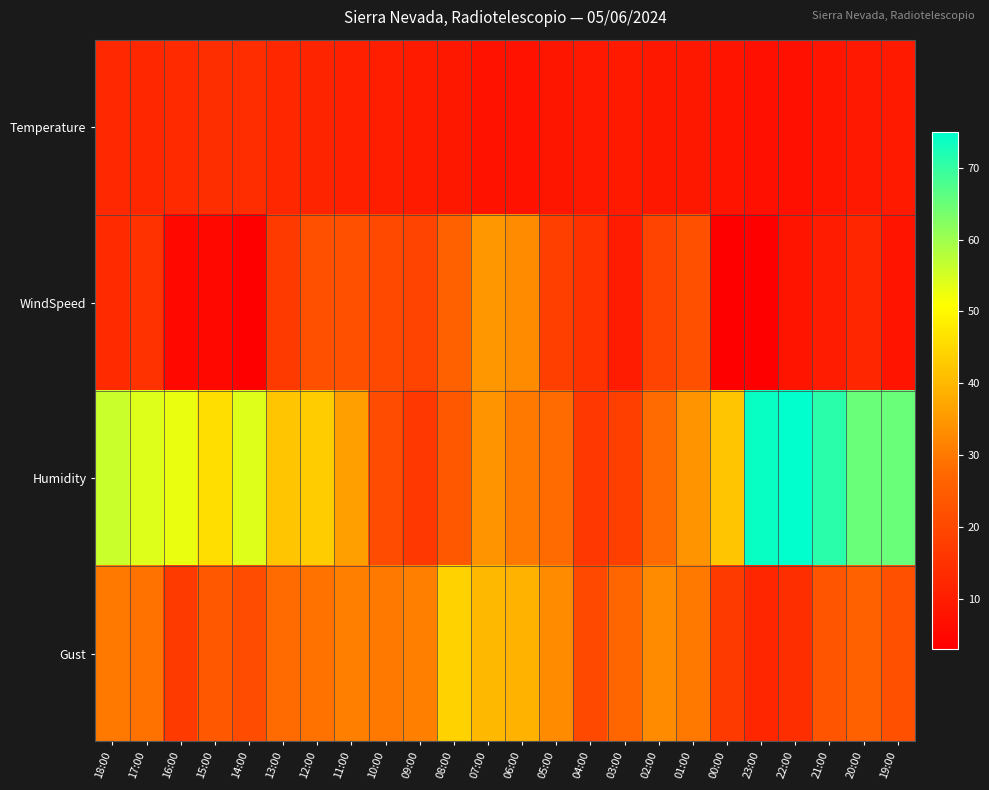

What is the difference between the highest and lowest values at 05:00?

24.6